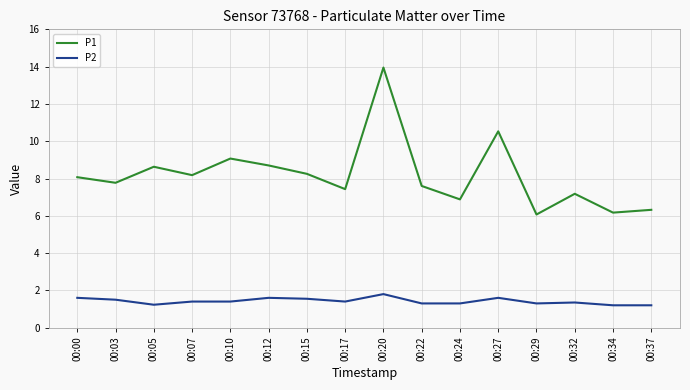

Rank the series by their average value, from highest to lowest.

P1, P2